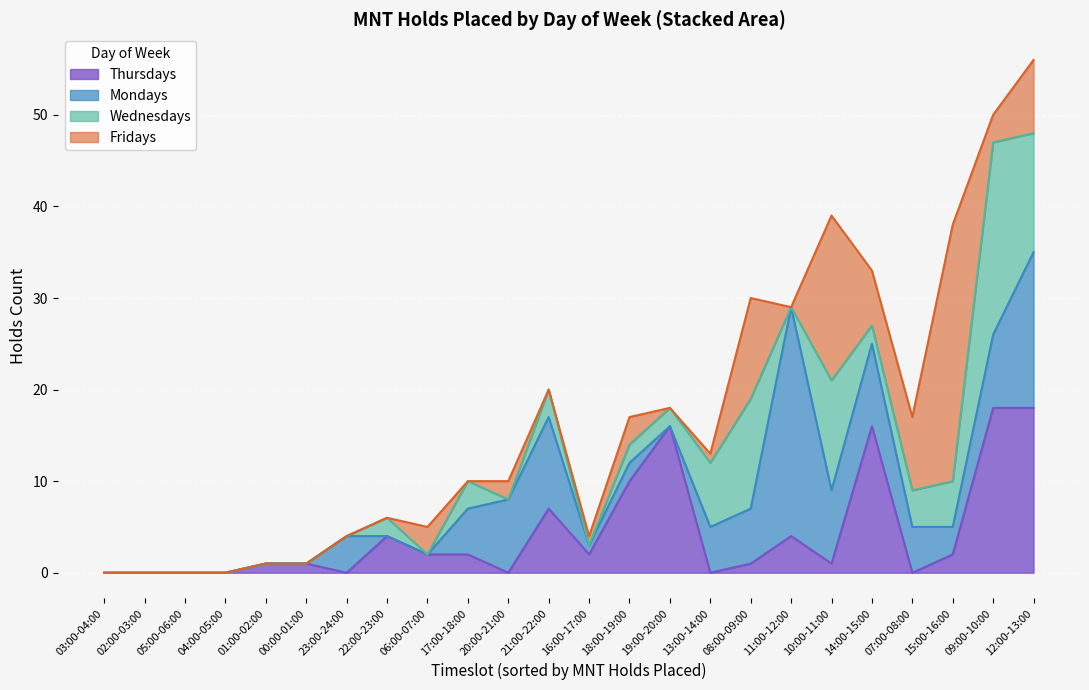

At which category is the sum across all series the highest?

12:00-13:00